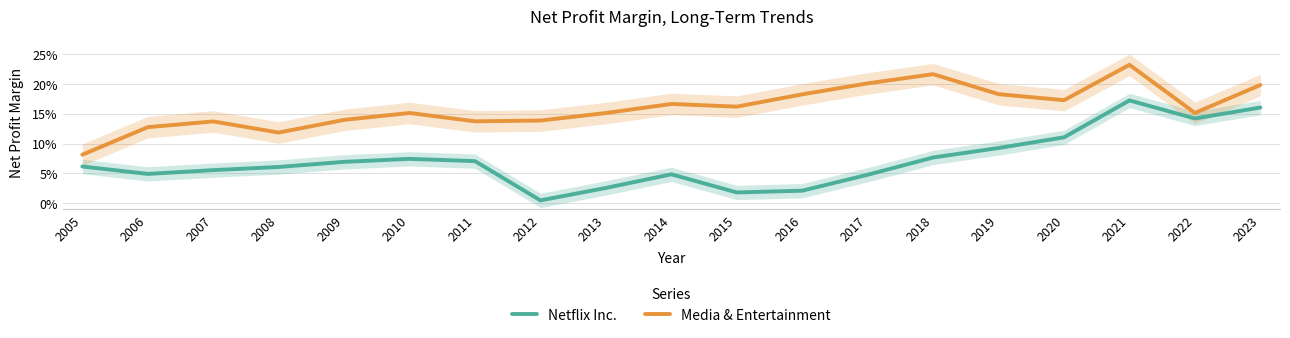

True or false: Netflix Inc. has a value of 0.1 at 2018.

True